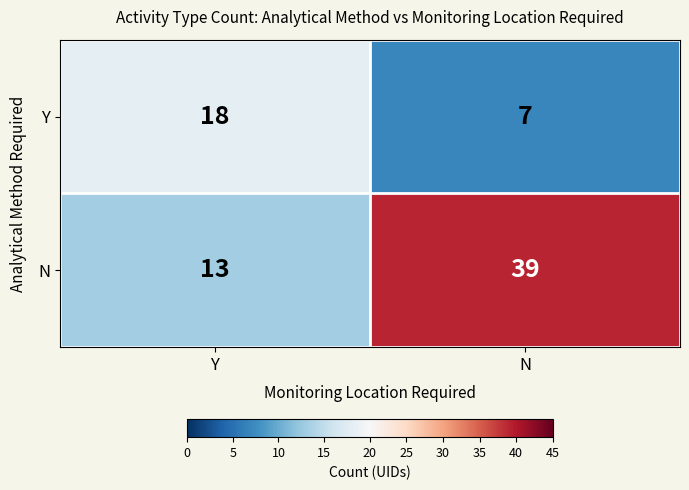

List the series in order of their peak value, lowest first.

Y, N